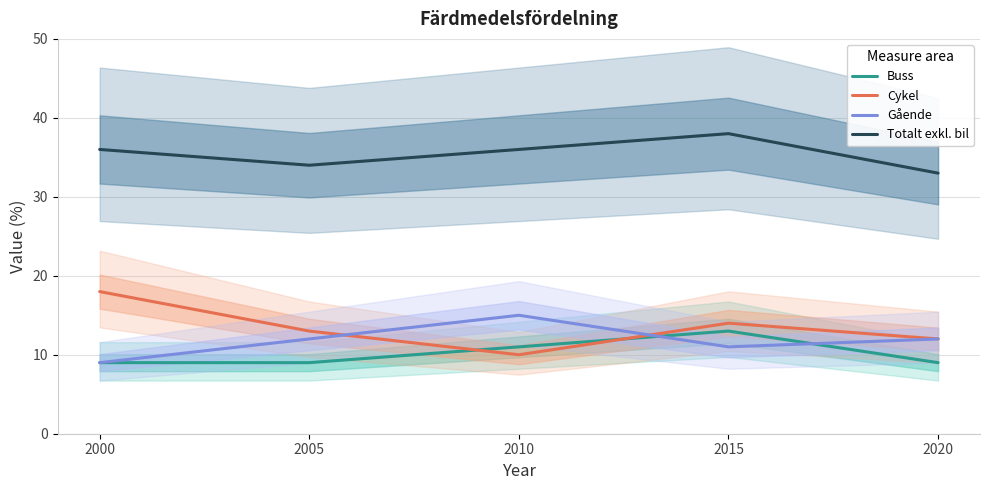

Which series has the widest spread of values?

Cykel